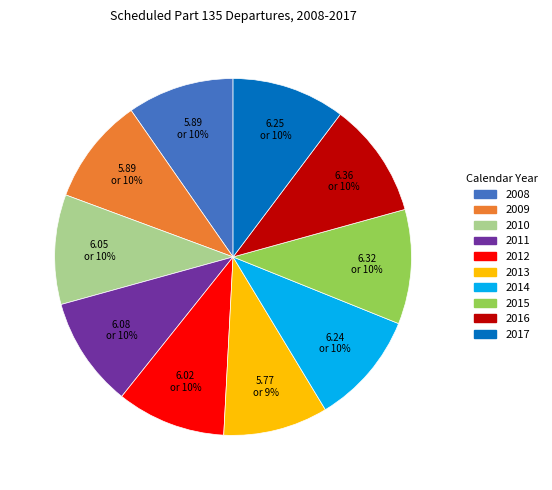

How many slices are in this pie chart?

10